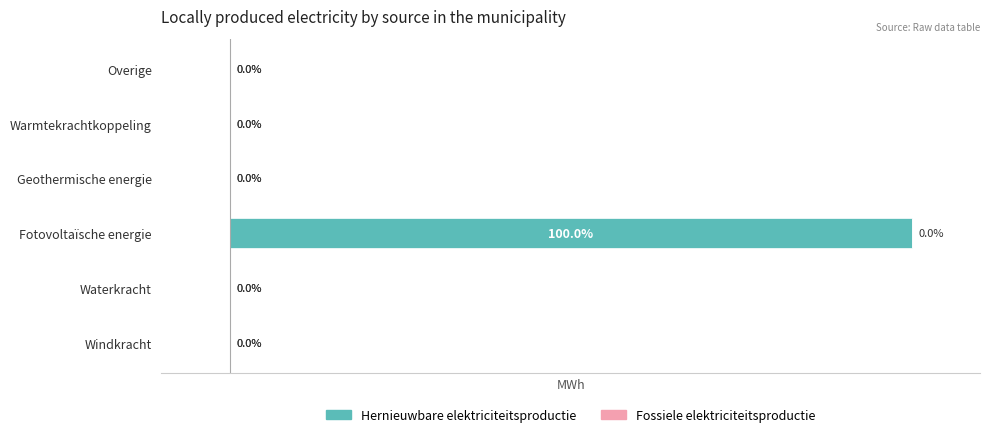

At which category does the chart reach its peak across all series?

Fotovoltaïsche energie